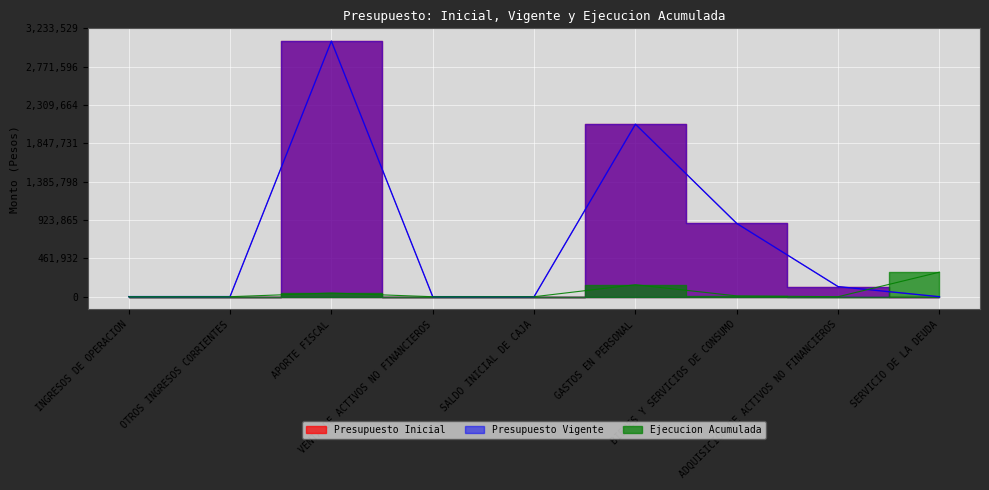

Reading left to right, transcribe all the data shown in this chart.

Presupuesto Inicial: 1229	1334	3079552	667	10	2078529	882656	121597	10
Presupuesto Vigente: 1229	1334	3079552	667	10	2078529	882656	121597	10
Ejecucion Acumulada: 0	195	44658	0	0	144630	9871	0	295928